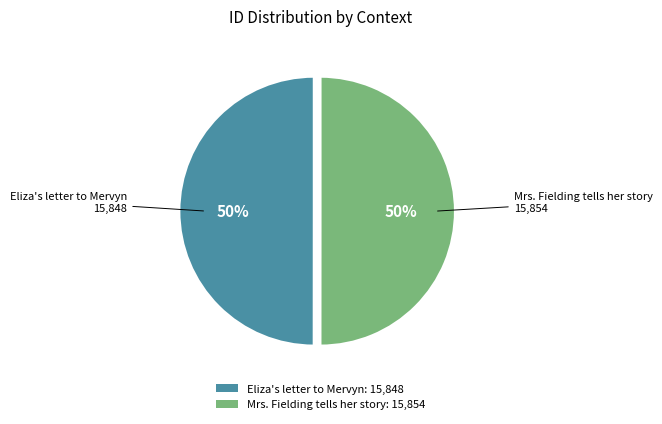

To the nearest percent, what portion does Mrs. Fielding tells her story represent?

50%